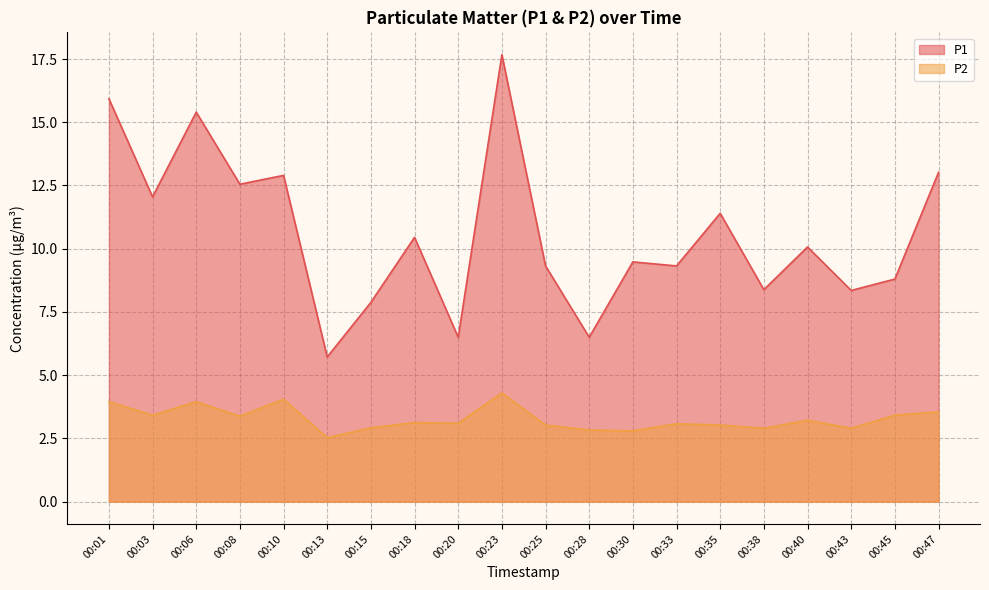

Between 00:13 and 00:40, which series saw the biggest shift?

P1